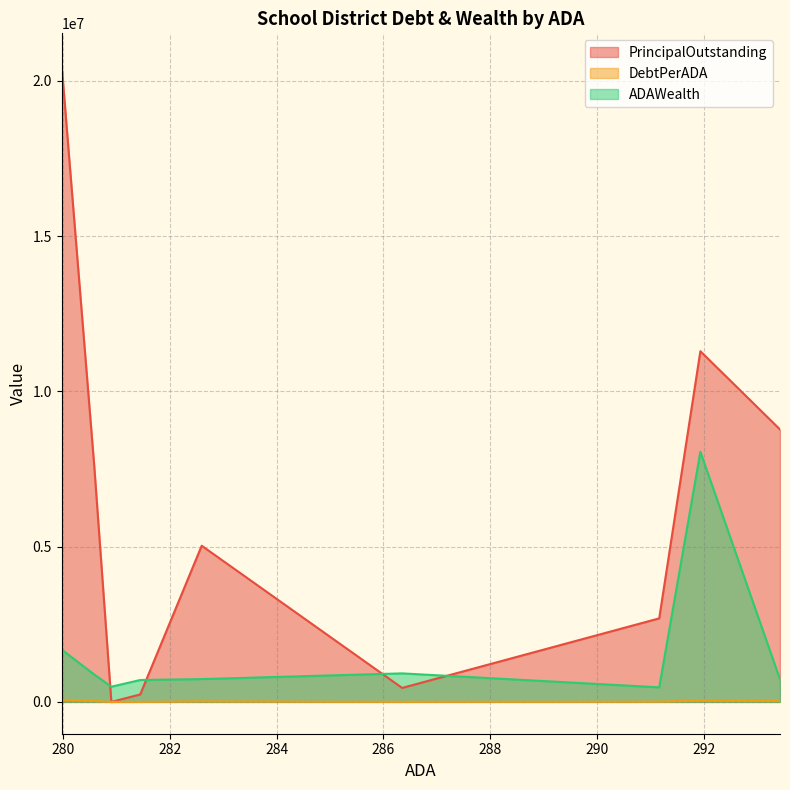

Which series has the widest spread of values?

PrincipalOutstanding